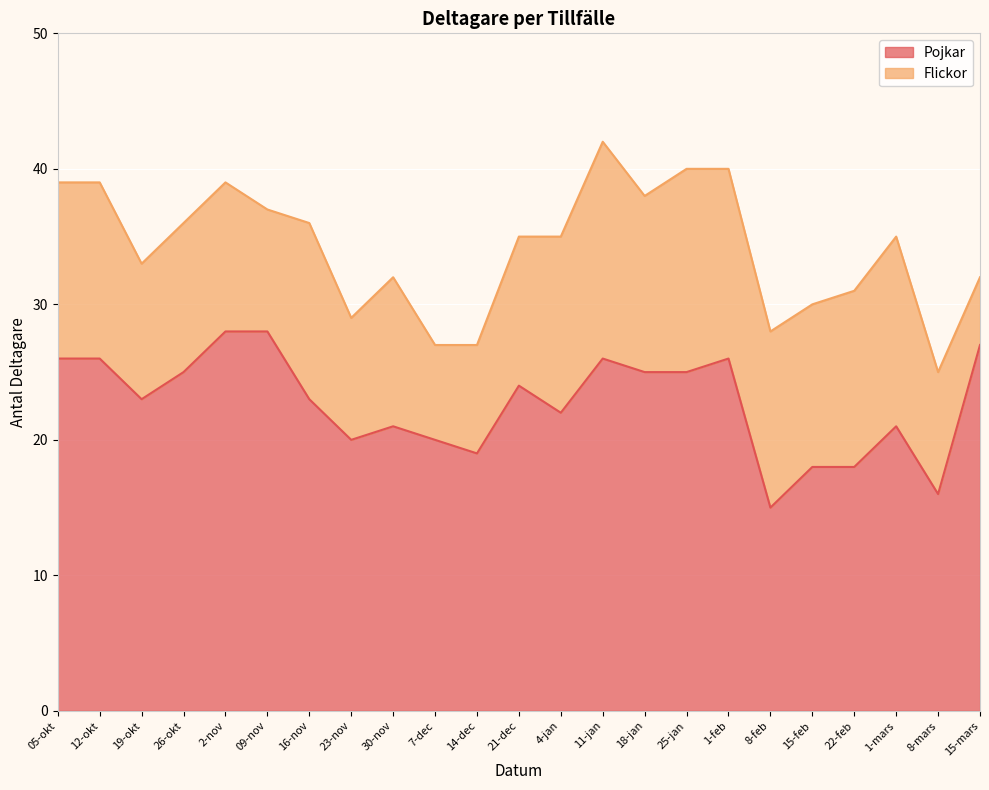

Count the number of categories in the chart.

23